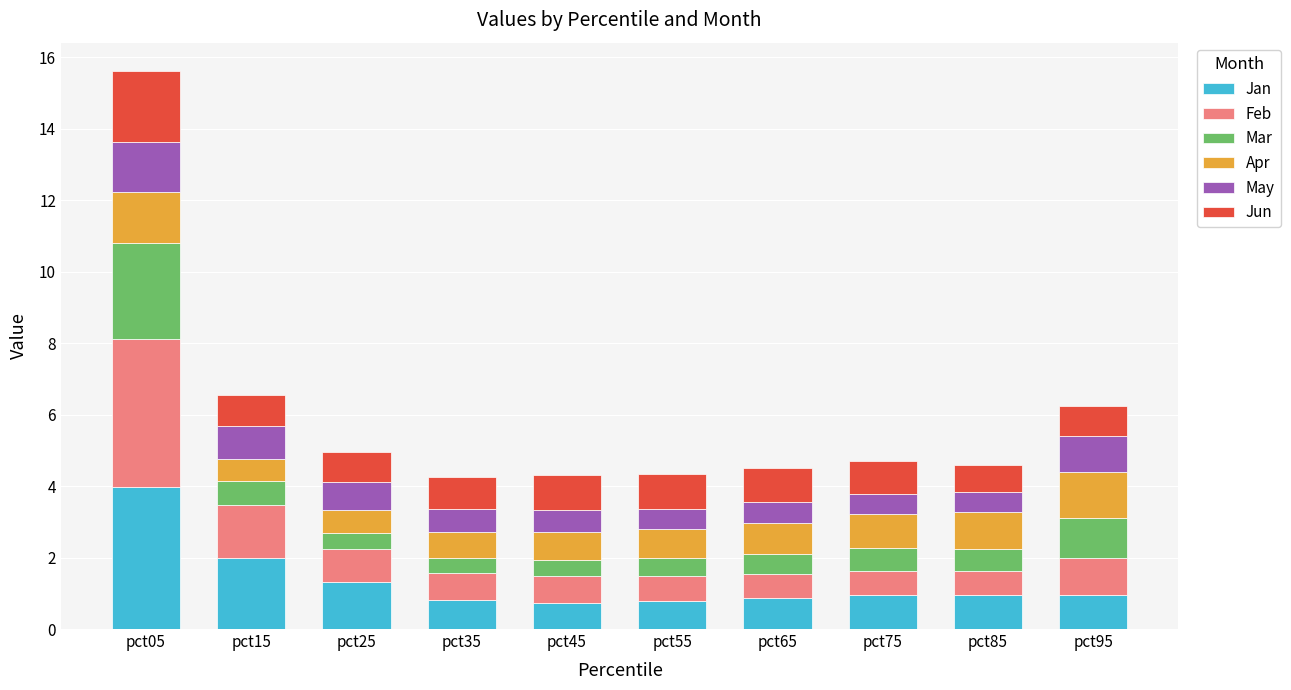

What is the difference between the maximum and second lowest values in the Jan series?

3.2